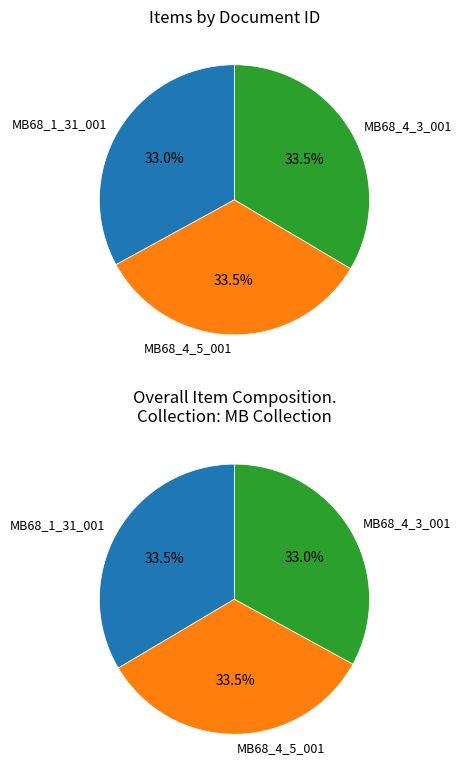

Count the number of slices in the pie.

3